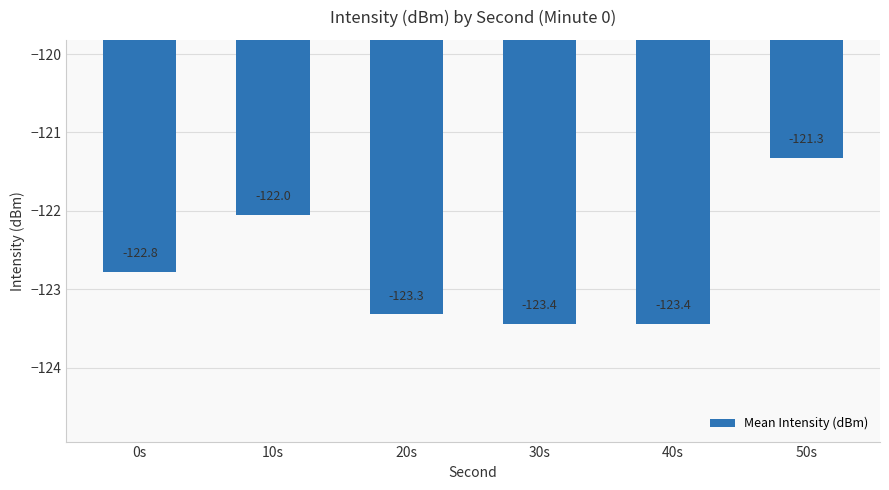

Read the value at 40s.

-123.4